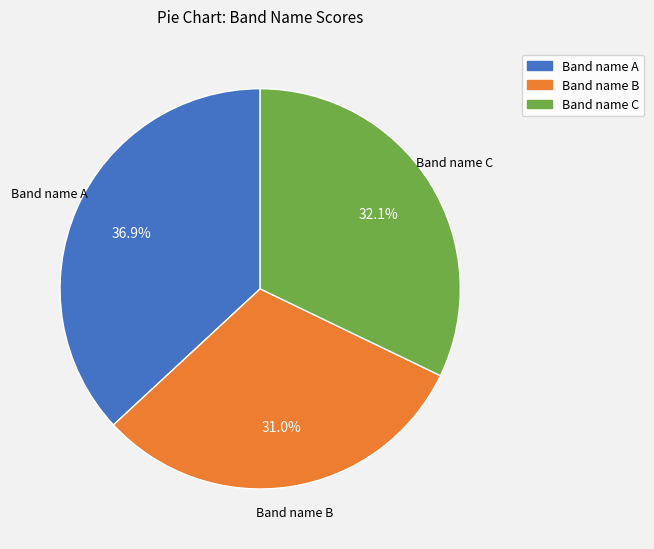

Is there any slice that represents more than half of the pie?

No